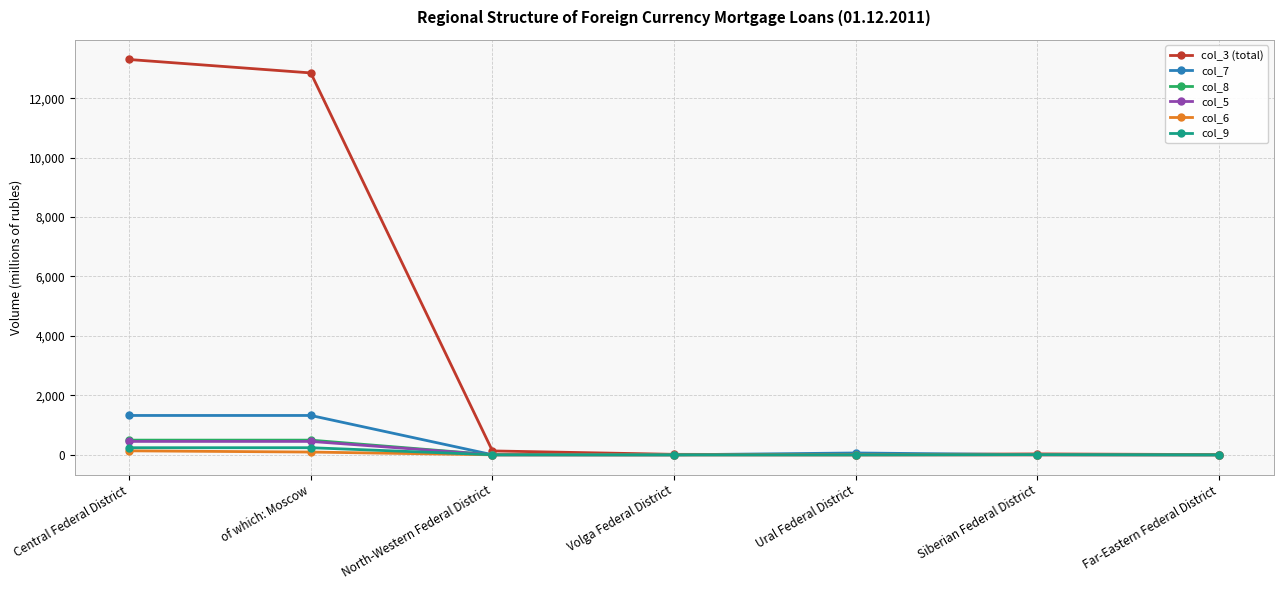

Which series changed the most between of which: Moscow and Volga Federal District?

col_3 (total)